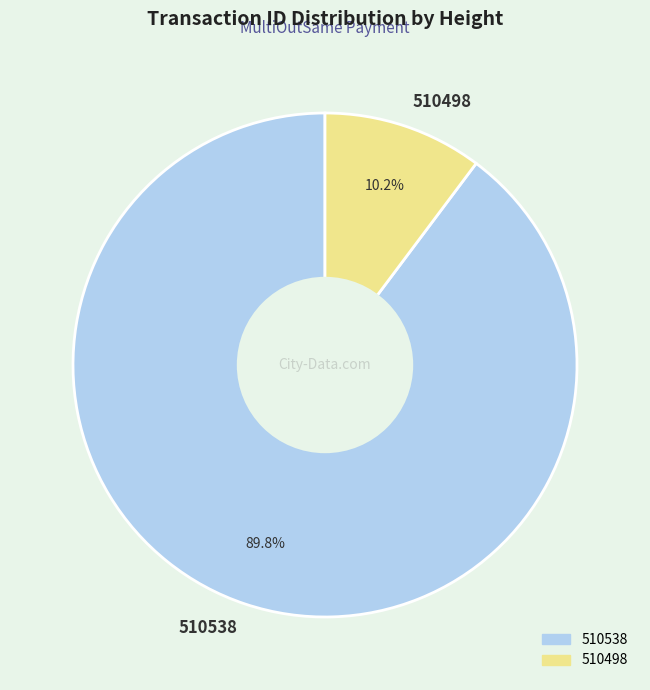

Does 510538 account for over 50% of the chart?

Yes